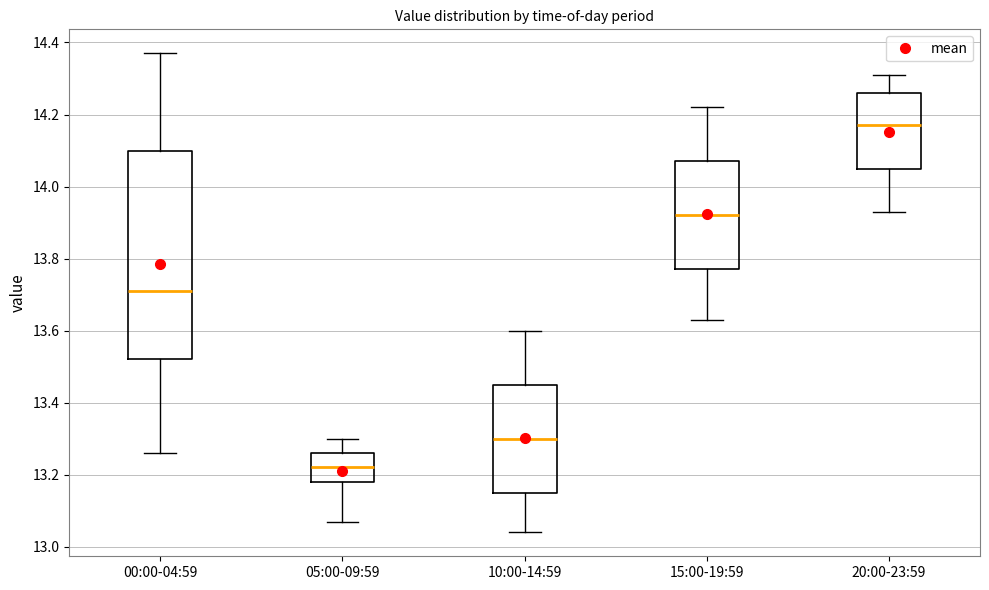

Where is the upper edge of the box for 10:00-14:59 on the y-axis? The values are not printed on the chart, so give them approximately, as read against the axis.

13.46